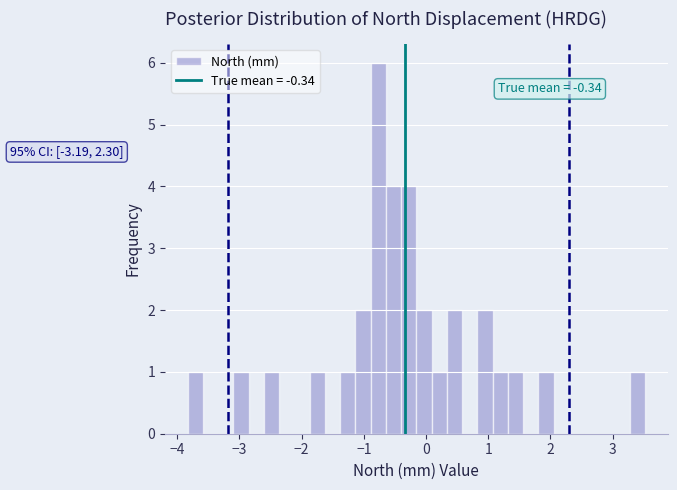

Read against the x-axis, roughly where is the centre of the tallest bar?

-0.8